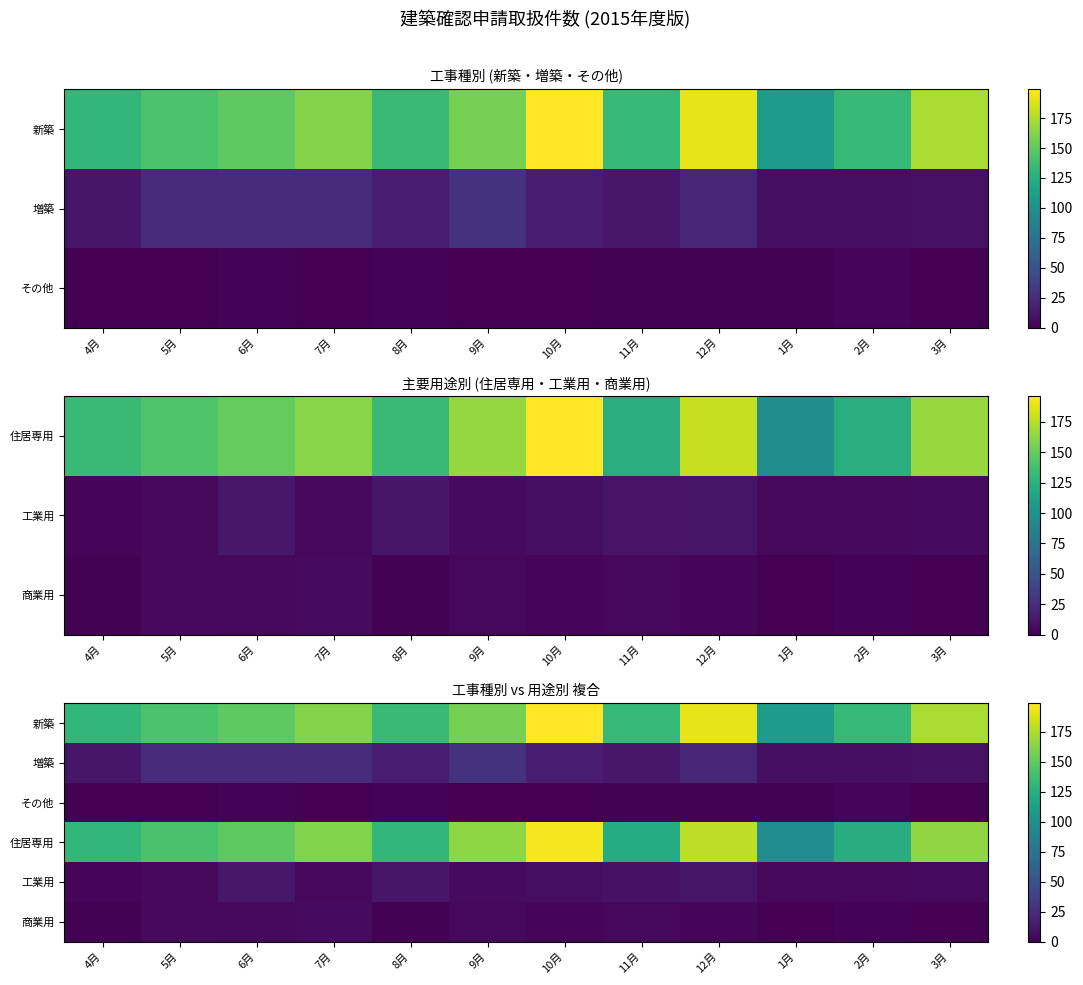

The value of その他 at 2月 is 5. True or false?

False